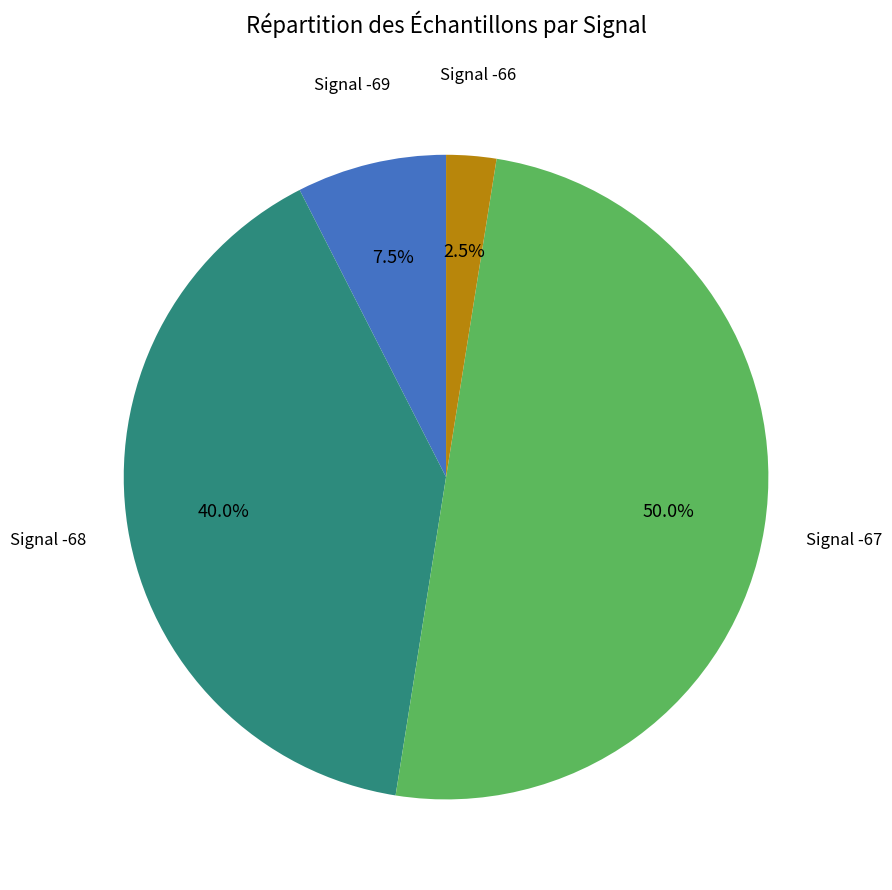

What portion of the pie excludes Signal -69?

92.5%